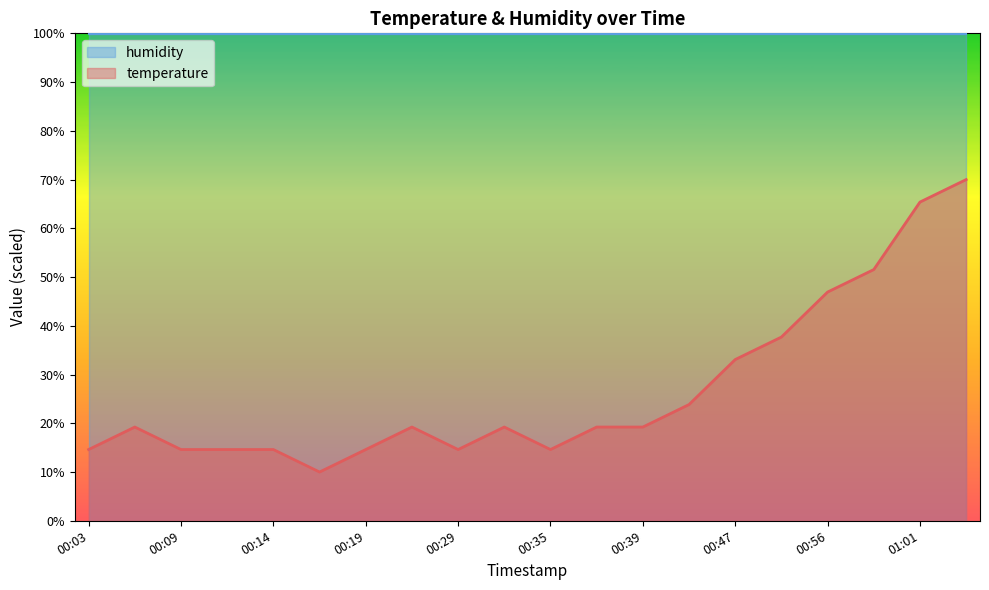

What is the sum of the values at 00:56 and 00:51?

84.6